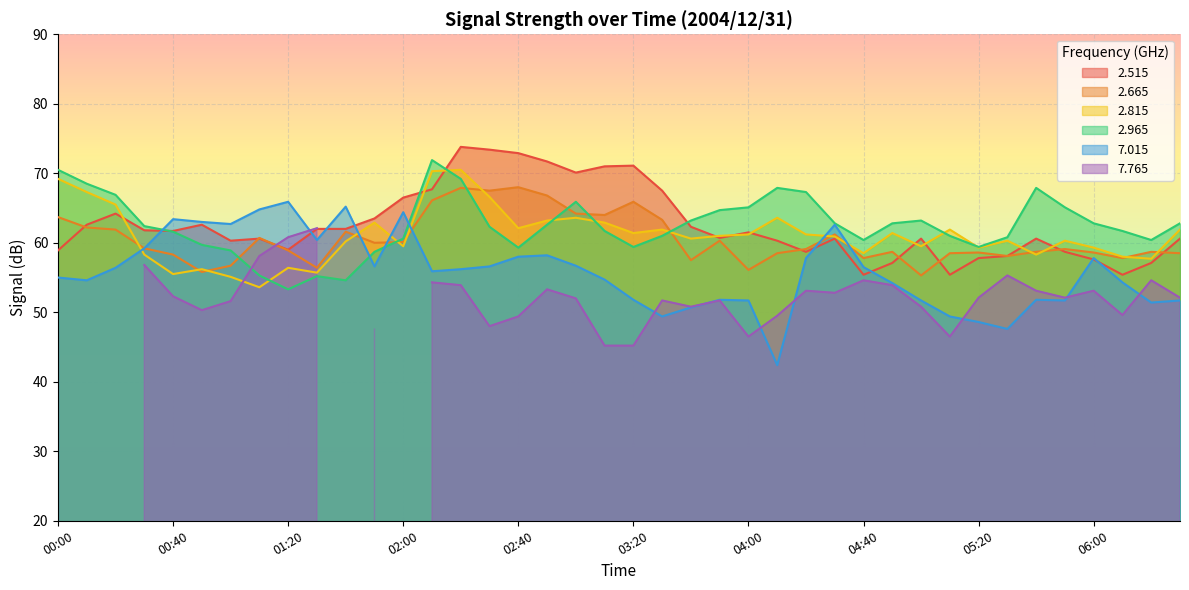

After their last crossing, which series has the higher values:   2.515 or   2.815?

  2.815